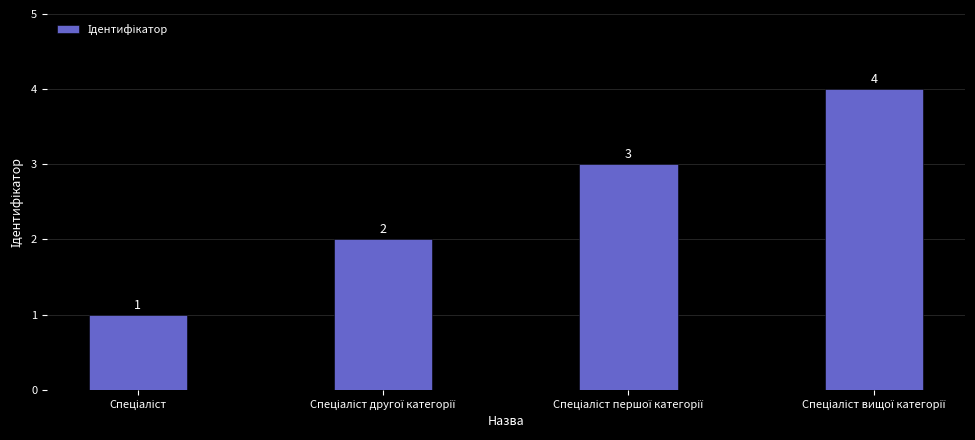

What is the maximum value shown in the chart?

4